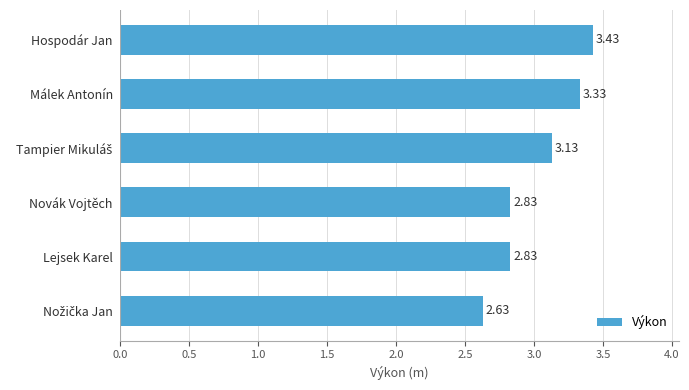

Which label corresponds to the largest value in the chart?

Hospodár Jan